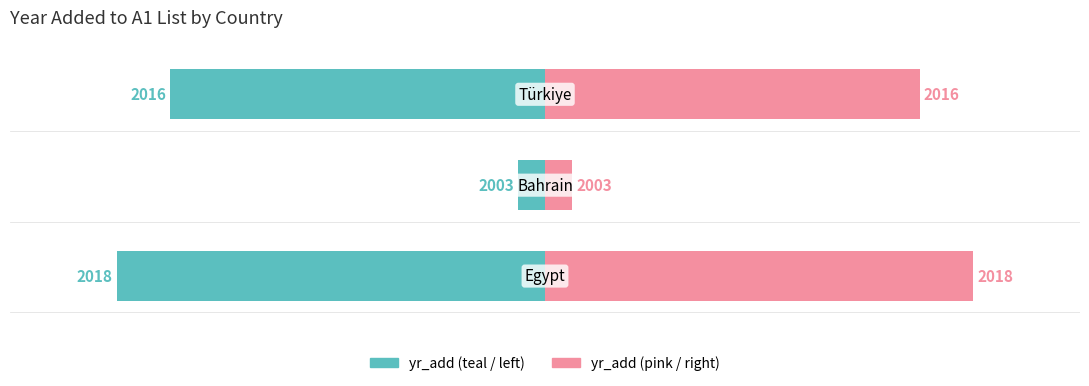

Which series has the largest total across all categories?

yr_add (right)